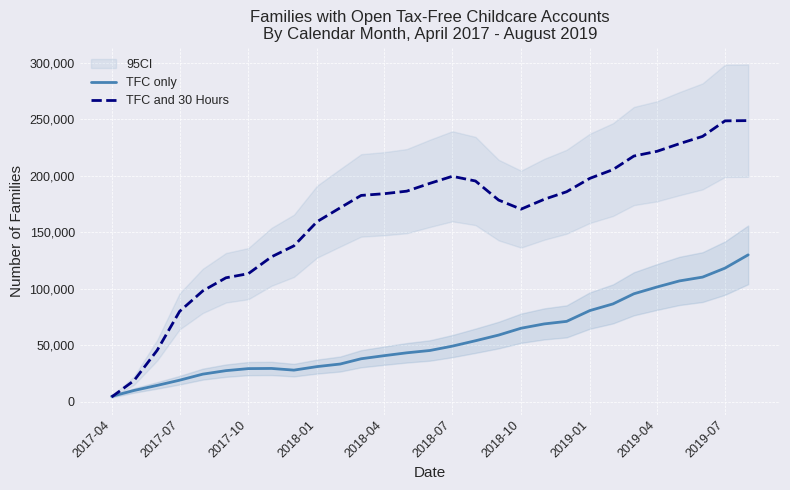

The value of TFC only at 2017-10 is 29200. True or false?

True